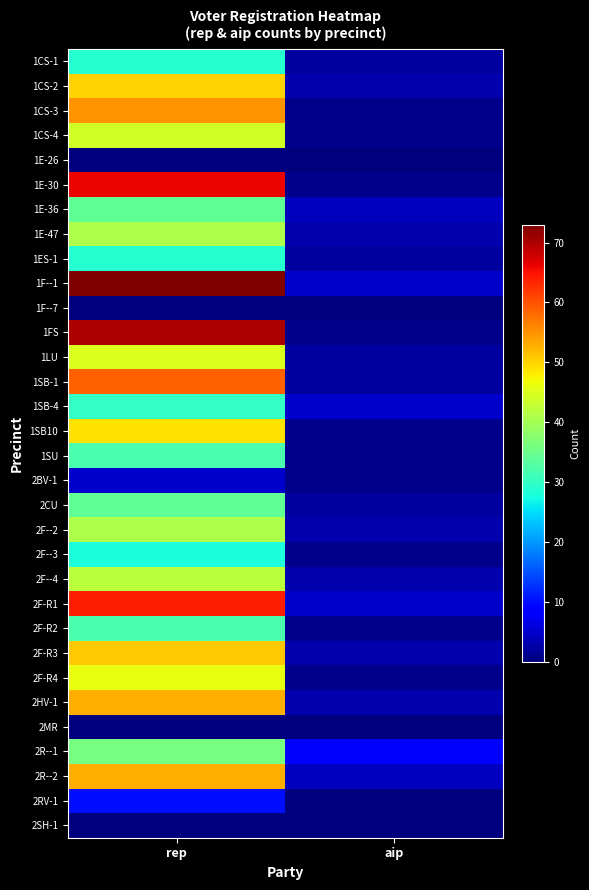

What is the total value across all series at aip?

70